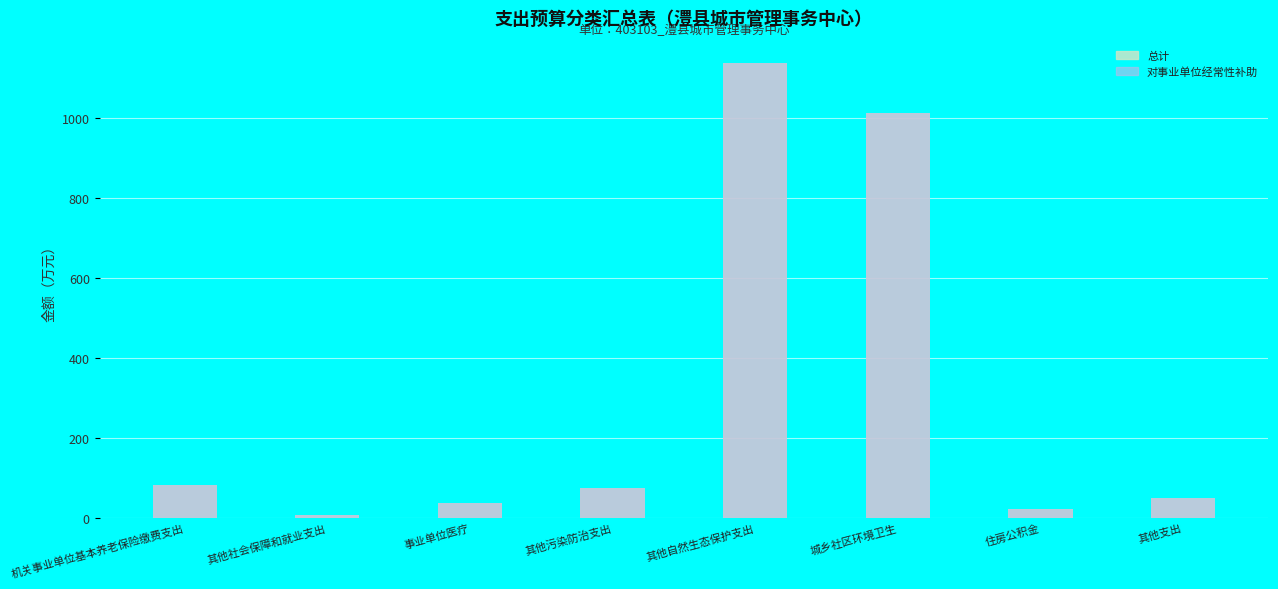

How many data points in 总计 are less than 75?

4